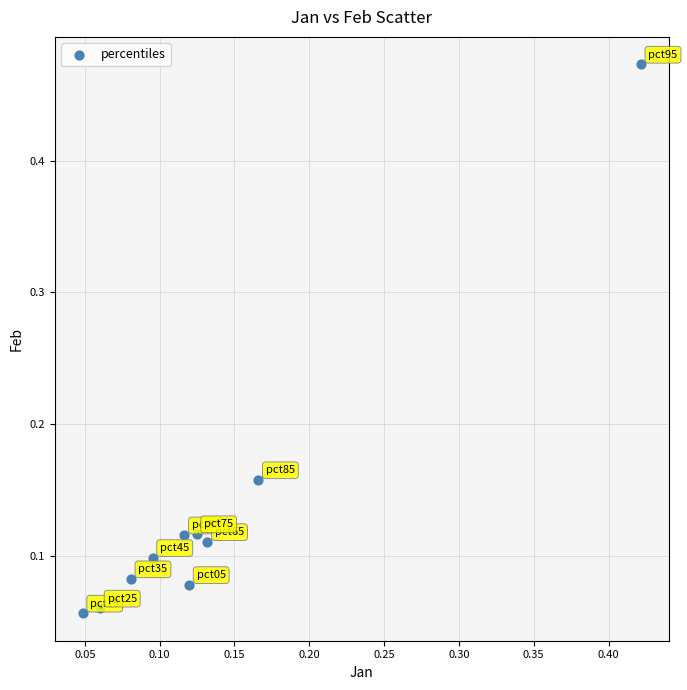

What is the range of Y values (max minus min)?

0.4